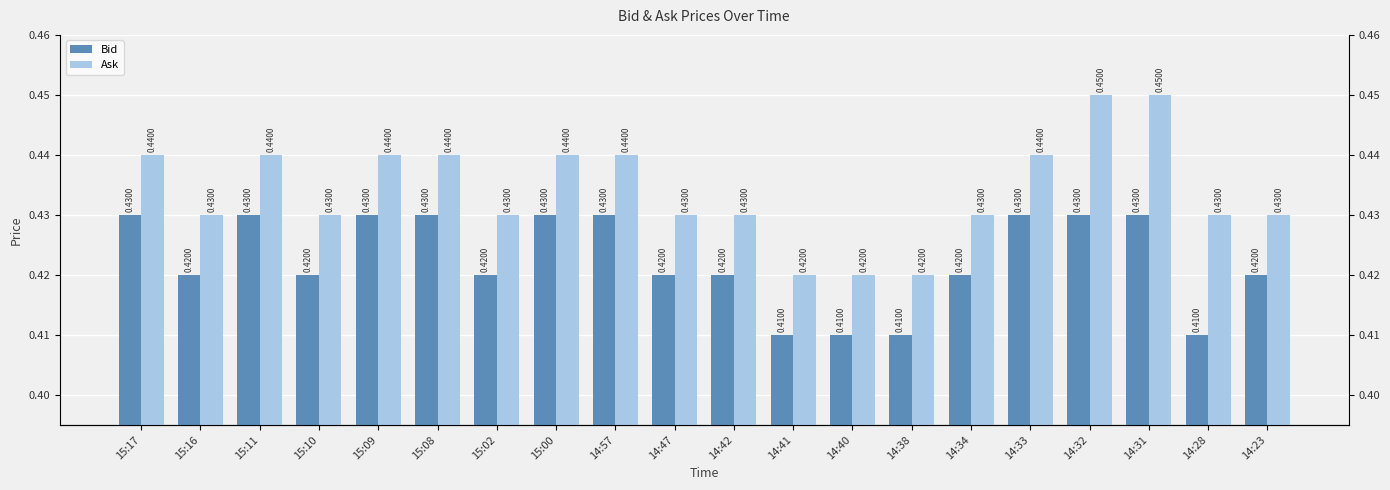

How many categories are shown in the chart?

20